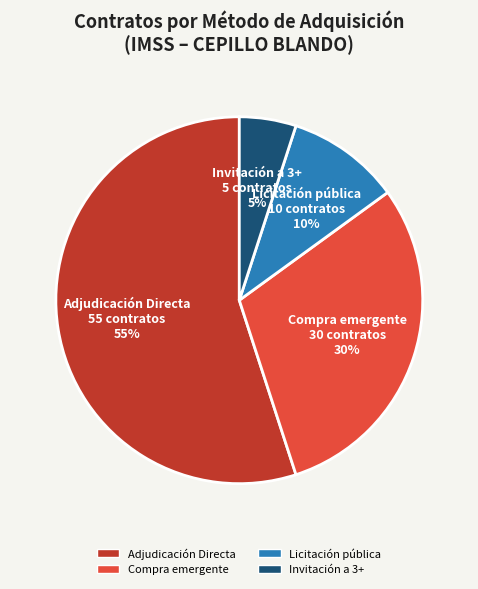

Is there a majority slice in this chart?

Yes